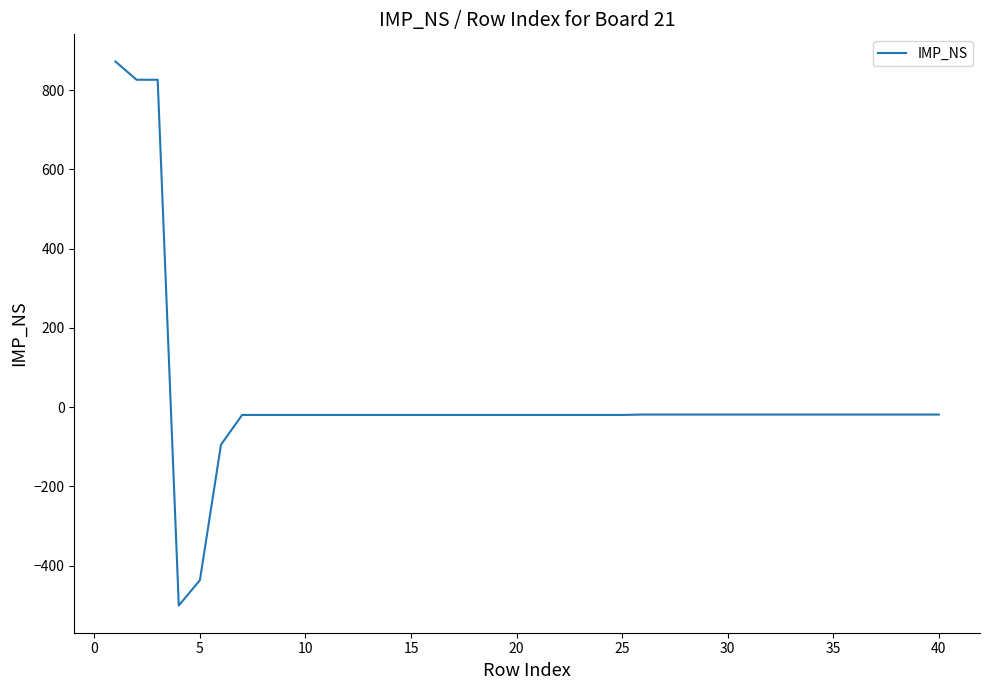

What is the difference between the maximum and minimum values?

1373